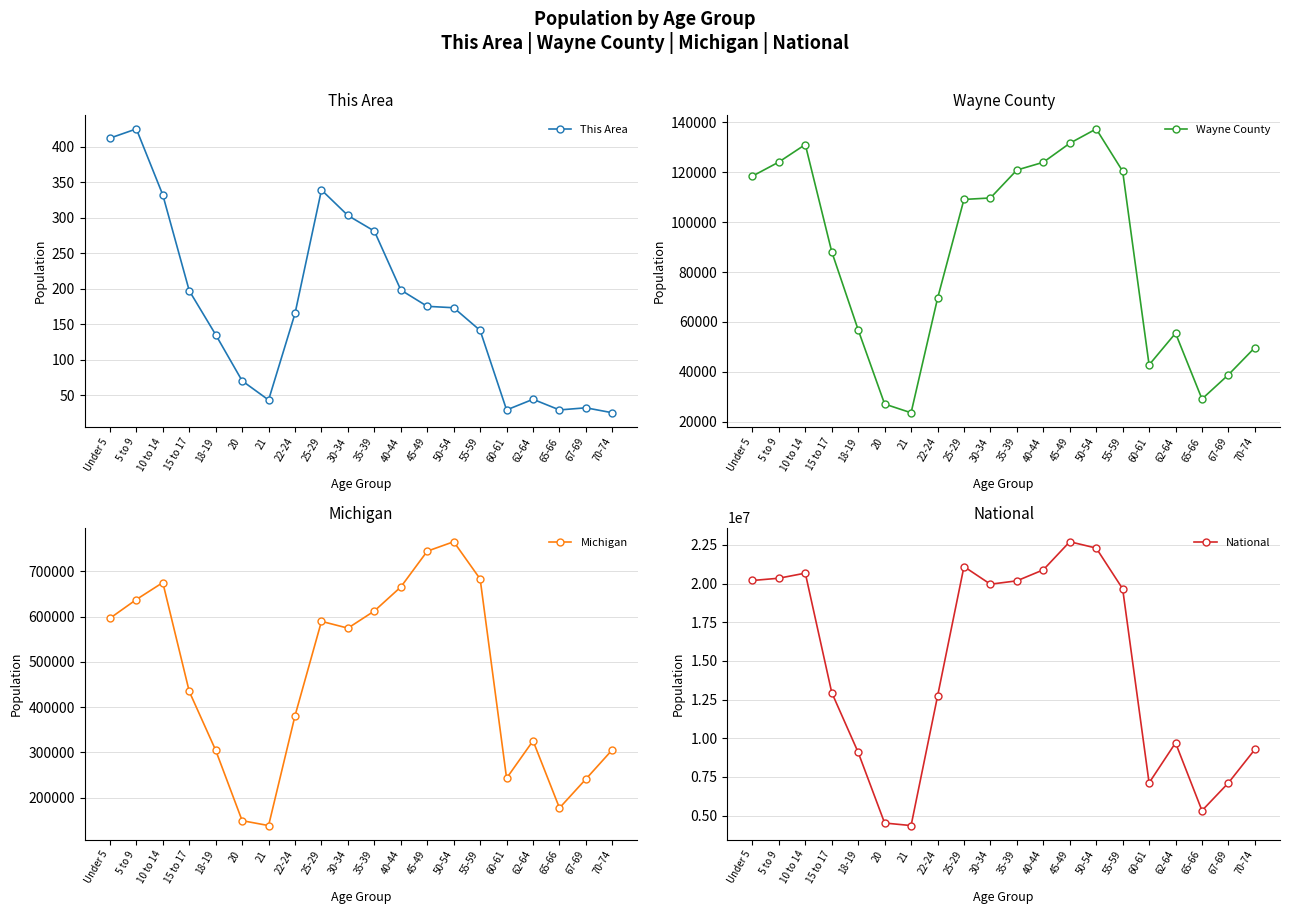

In Michigan, how many points are lower than both neighbors (excluding endpoints)?

4